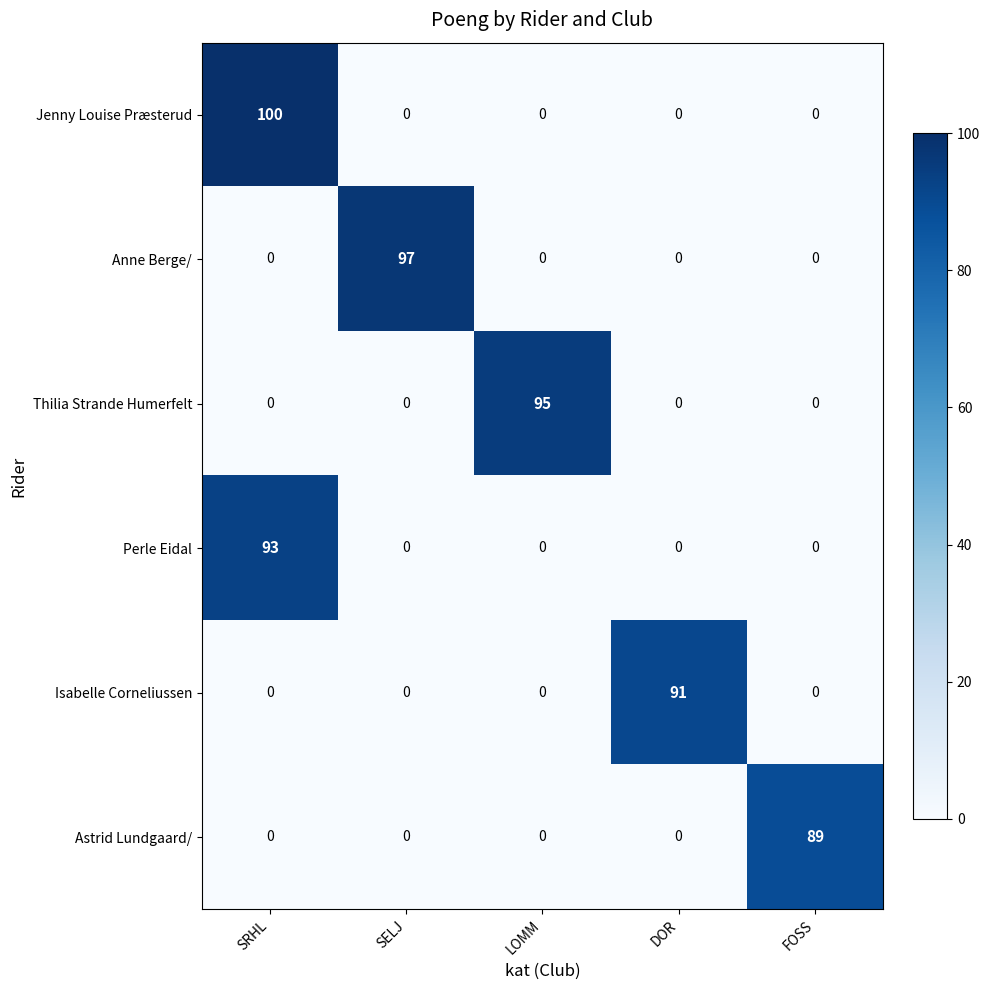

How many data points in Thilia Strande Humerfelt are above 0?

1